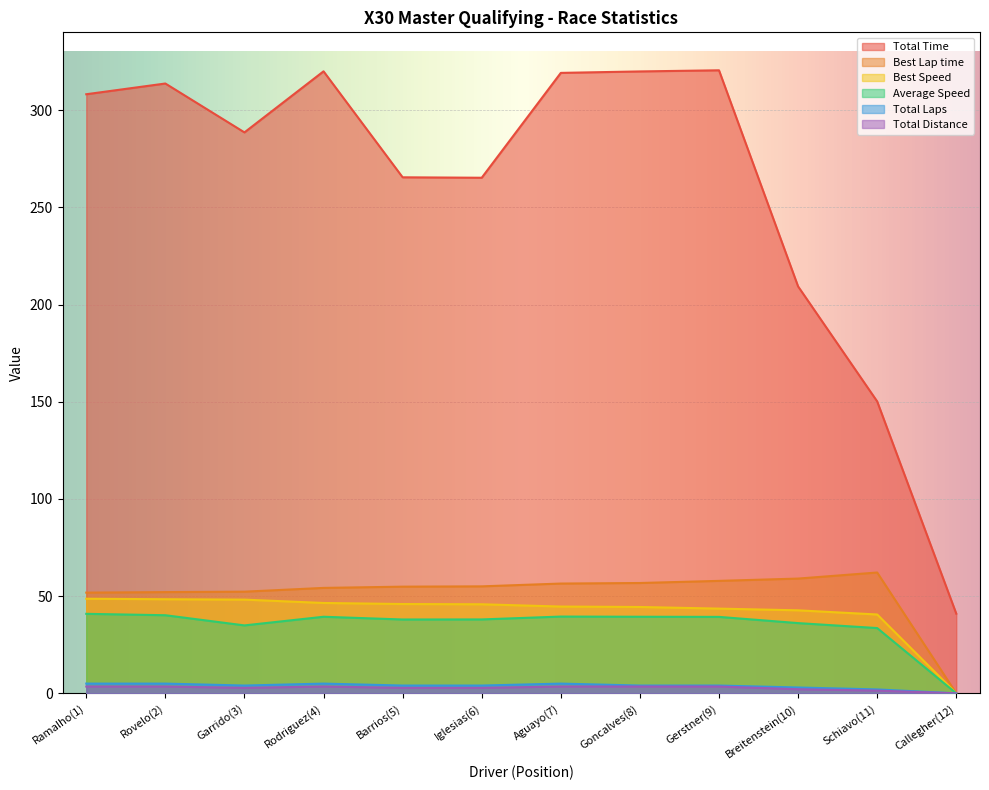

How many values in the Best Speed series exceed 45?

6